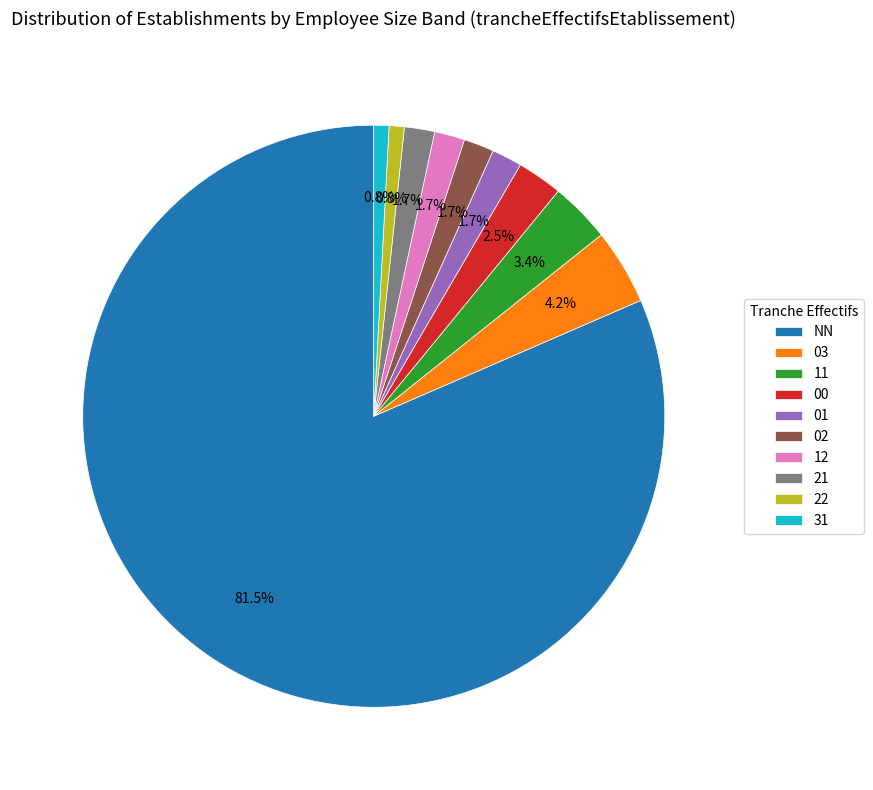

To the nearest percent, what is the difference between the 01 and 11 slice percentages?

2%